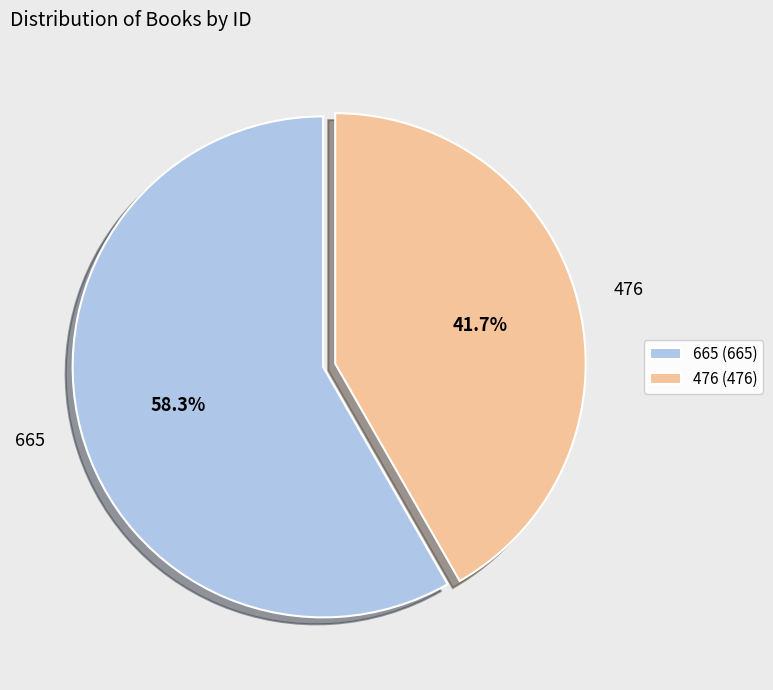

Rank the categories by value from highest to lowest.

665, 476